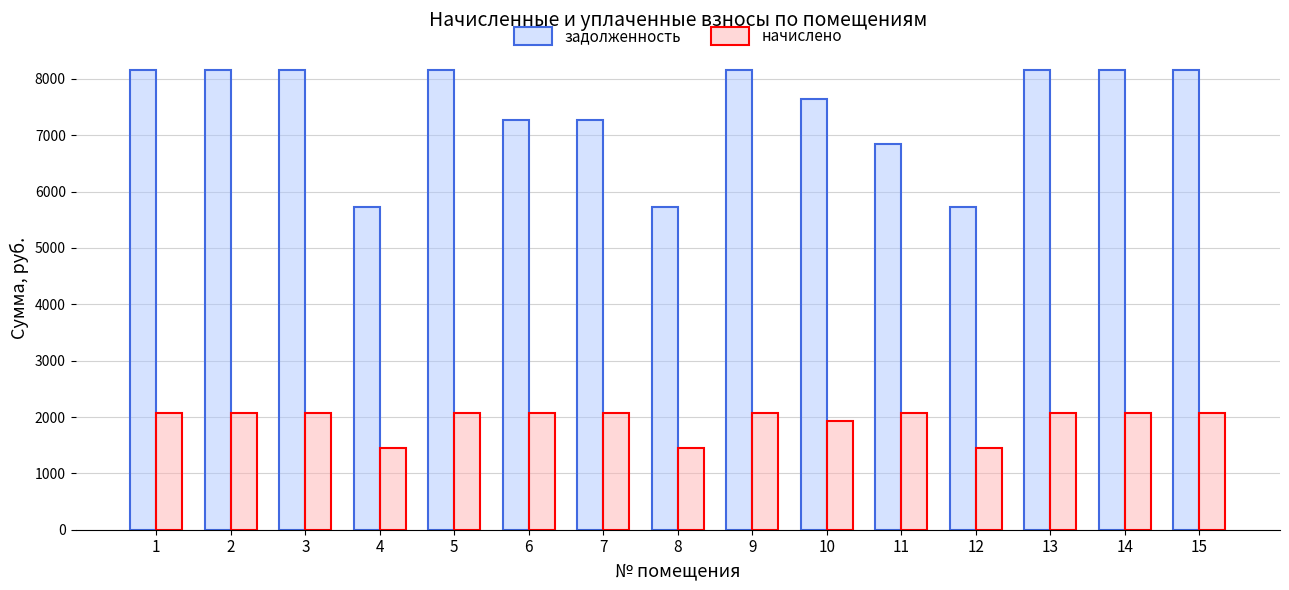

Is the value of задолженность at 2 greater than the value of начислено at 1?

Yes